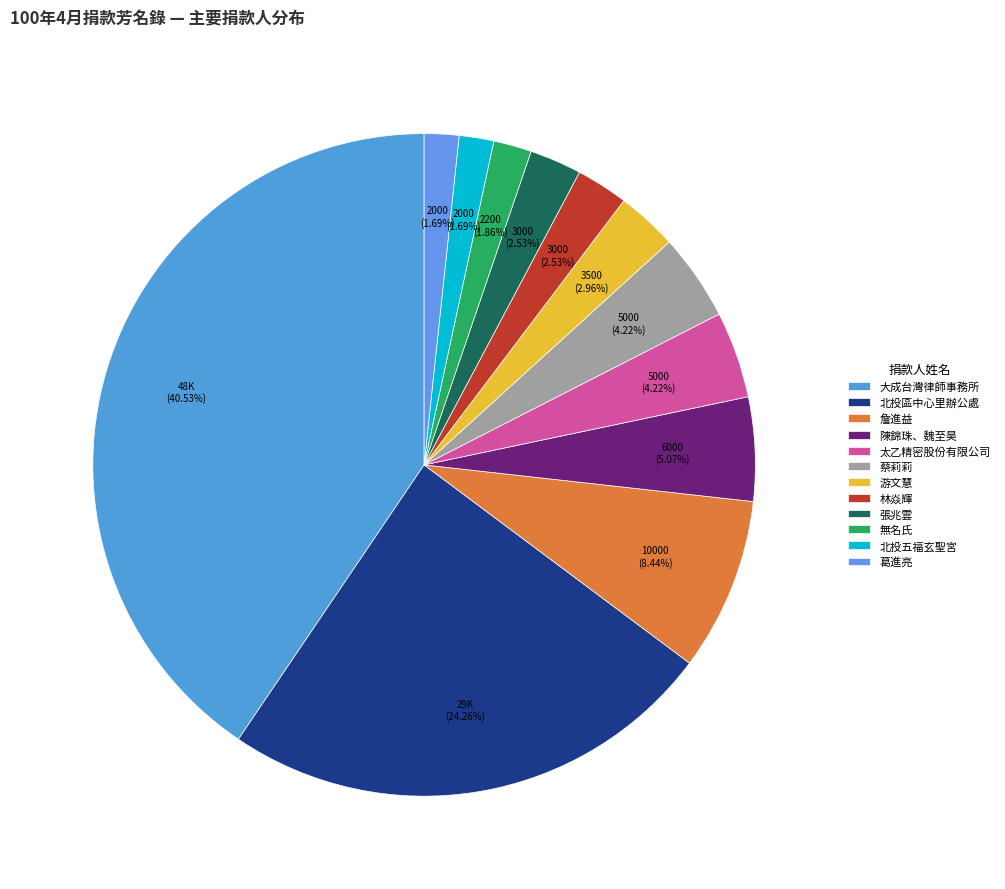

Is it true that 太乙精密股份有限公司 is 4% of the pie?

True